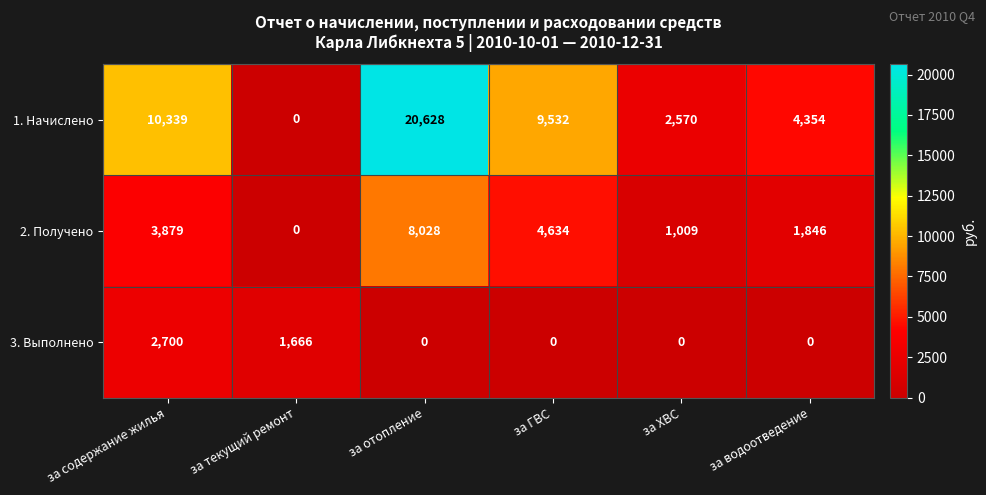

What is the spread (max minus min) of values at за ХВС?

2570